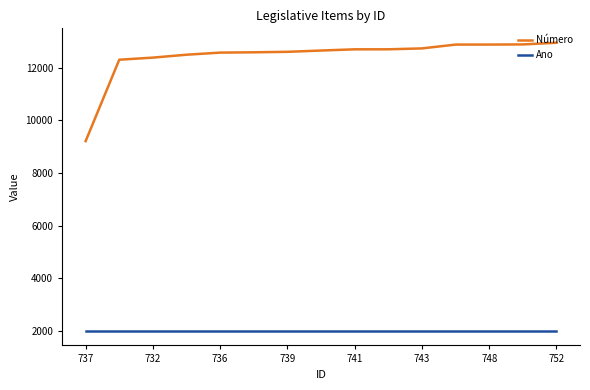

What is the minimum value for Ano?

1991